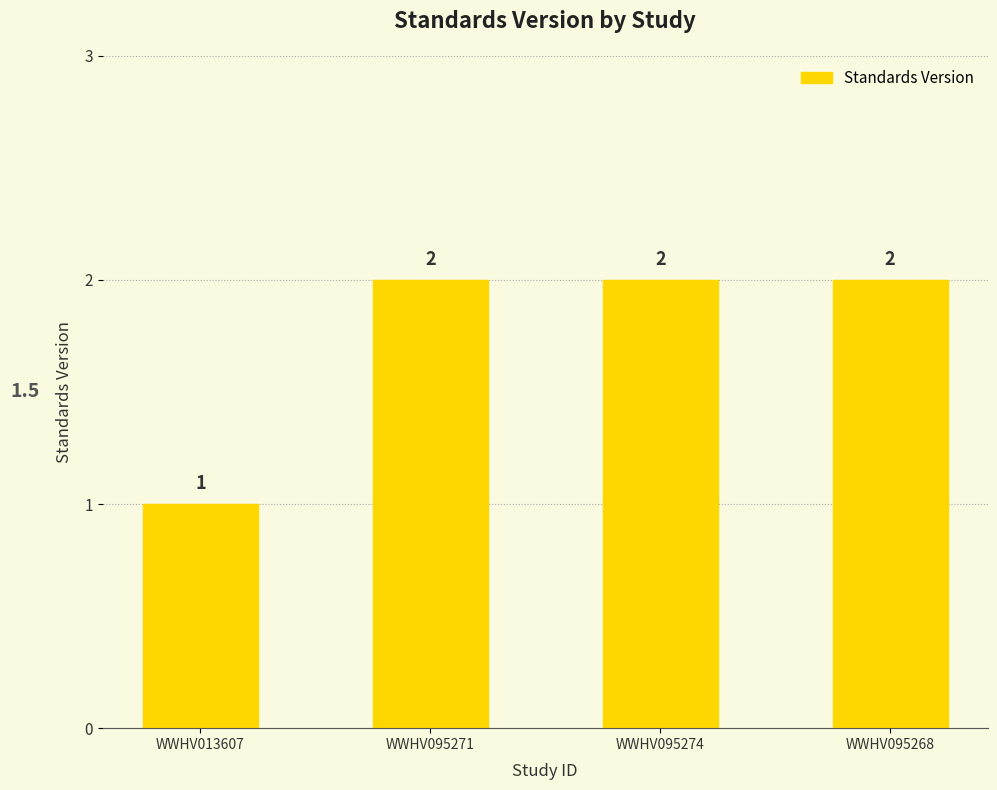

Which category has the lowest value across all series?

WWHV013607